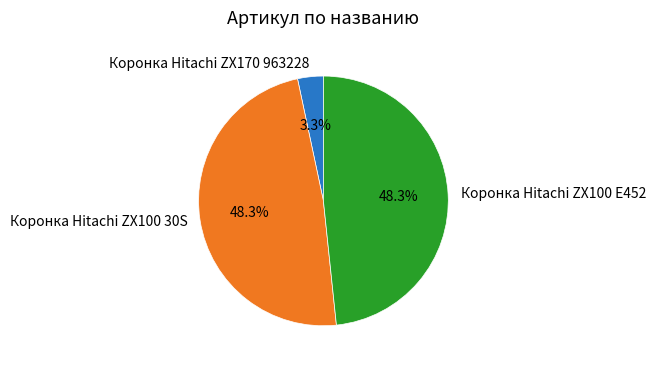

Is Коронка Hitachi ZX100 E452 the majority of the pie?

No